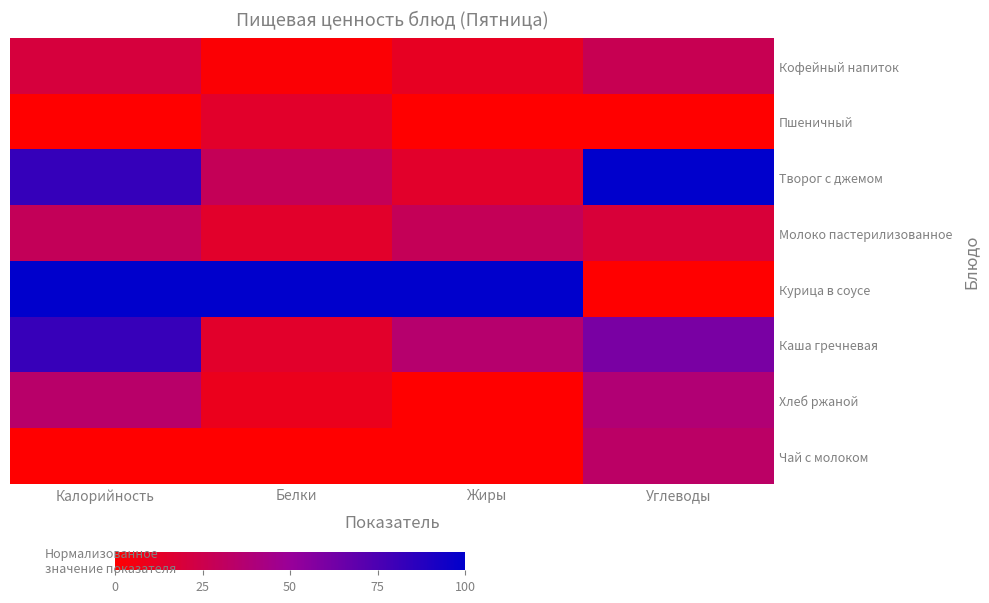

At which category is the sum across all series the highest?

Калорийность